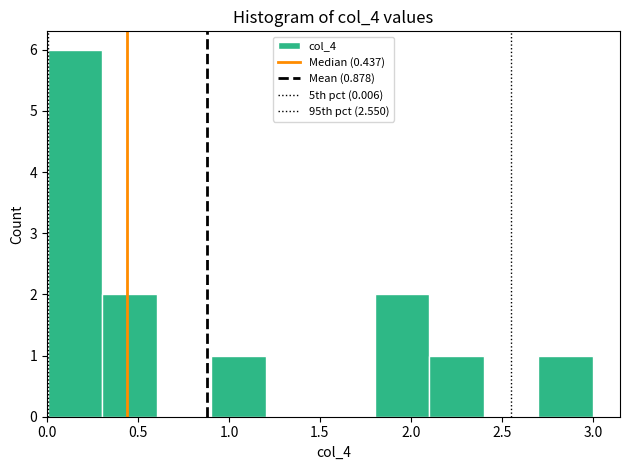

Reading left to right, transcribe this chart: for each bar, give the range it covers on the x-axis and its height. Neither the bar edges nor the heights are printed on the chart, so give them approximately, as read against the axes.

0.0 to 0.3: 6
0.3 to 0.6: 2
0.6 to 0.9: 0
0.9 to 1.2: 1
1.2 to 1.5: 0
1.5 to 1.8: 0
1.8 to 2.1: 2
2.1 to 2.4: 1
2.4 to 2.7: 0
2.7 to 3.0: 1